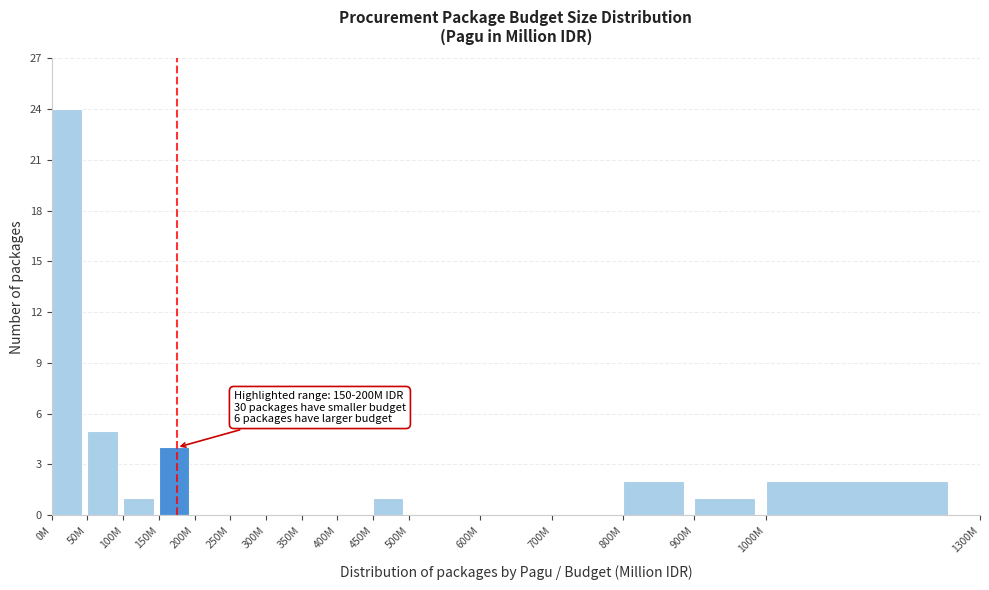

Reading left to right, transcribe all the data shown in this chart.

0M=24	50M=5	100M=1	150M=4	200M=0	250M=0	300M=0	350M=0	400M=0	450M=1	500M=0	600M=0	700M=0	800M=2	900M=1	1000M=2